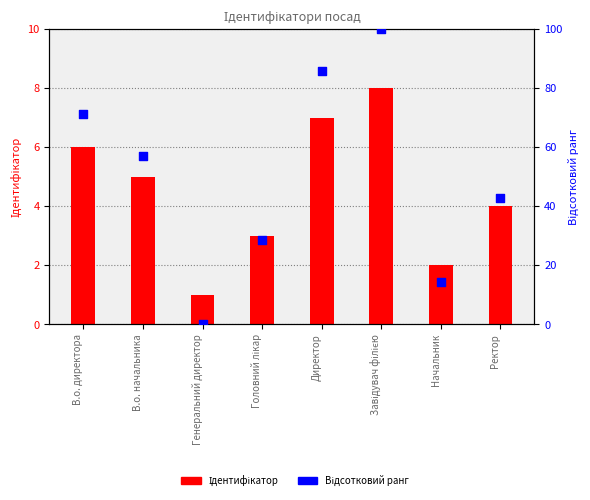

Which series has the largest total across all categories?

Відсотковий ранг